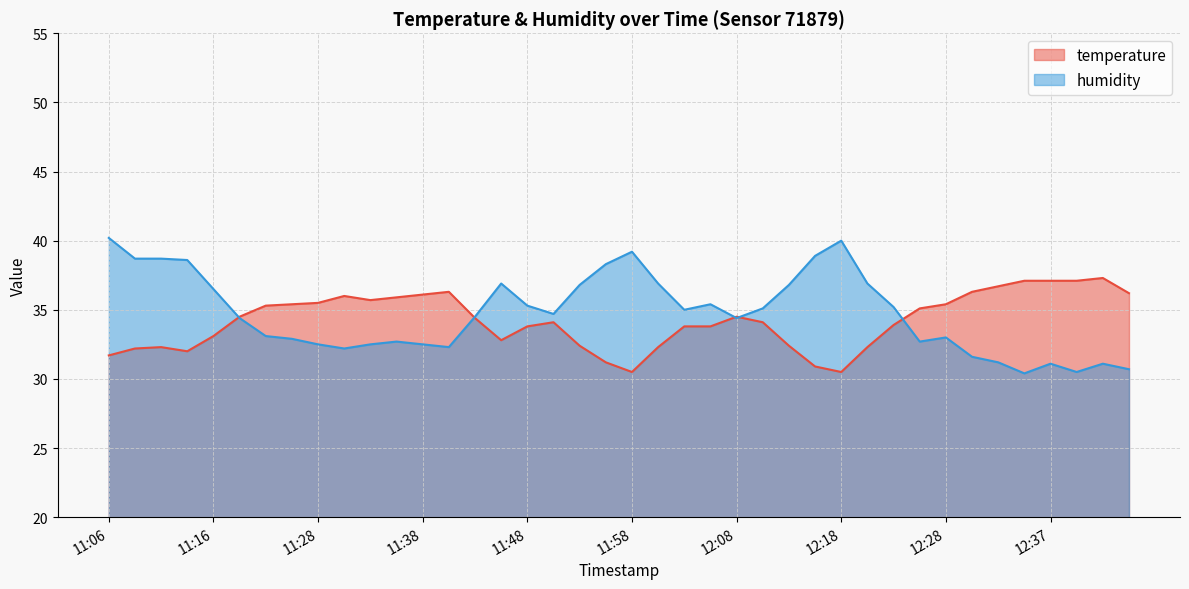

What is the label of the 6th point from the left?

11:21